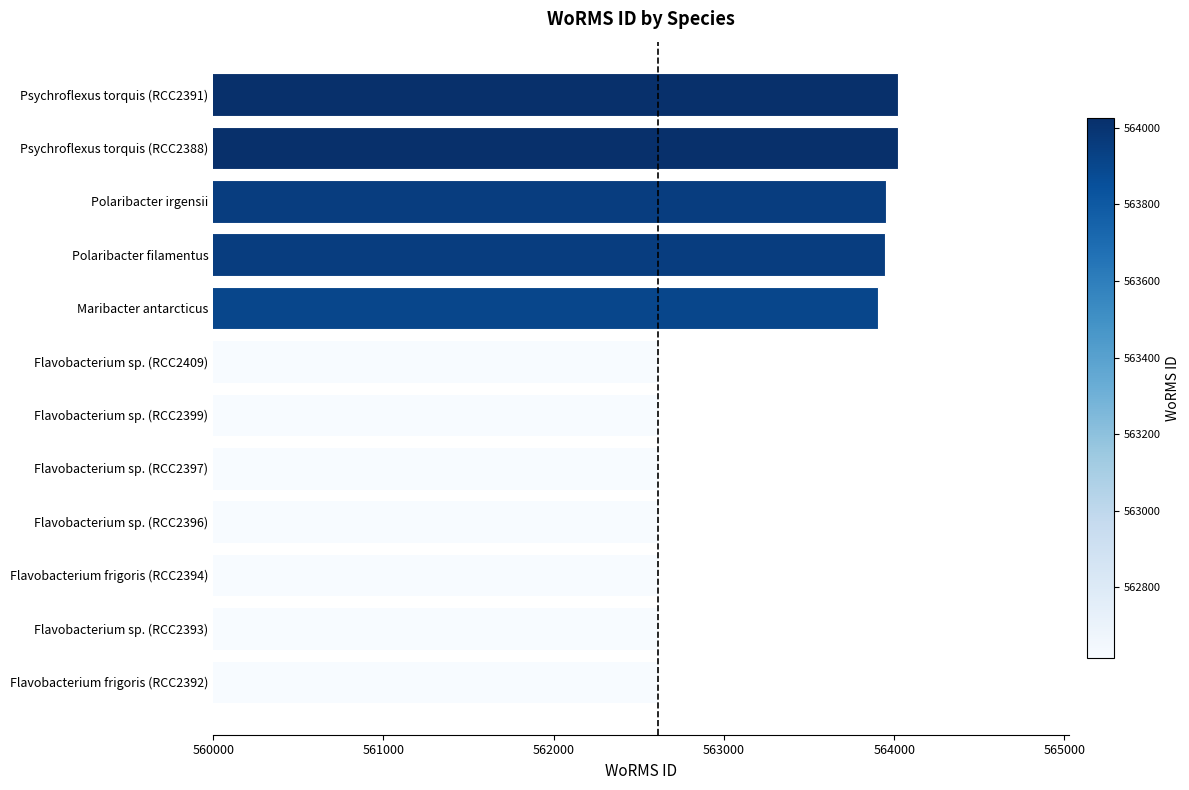

Approximately how many times larger is the value at Psychroflexus torquis (RCC2388) compared to Flavobacterium sp. (RCC2399)?

1.0